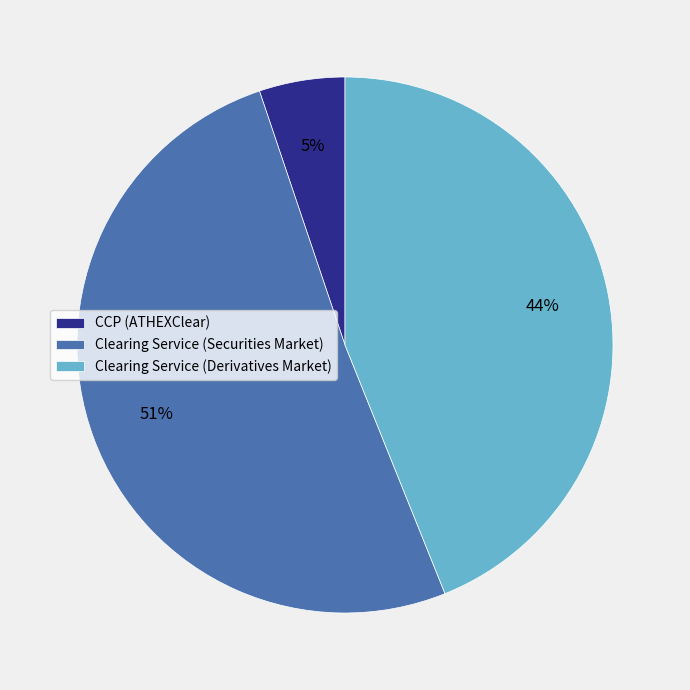

To the nearest percent, what is the difference between the CCP (ATHEXClear) and Clearing Service (Derivatives Market) slice percentages?

39%